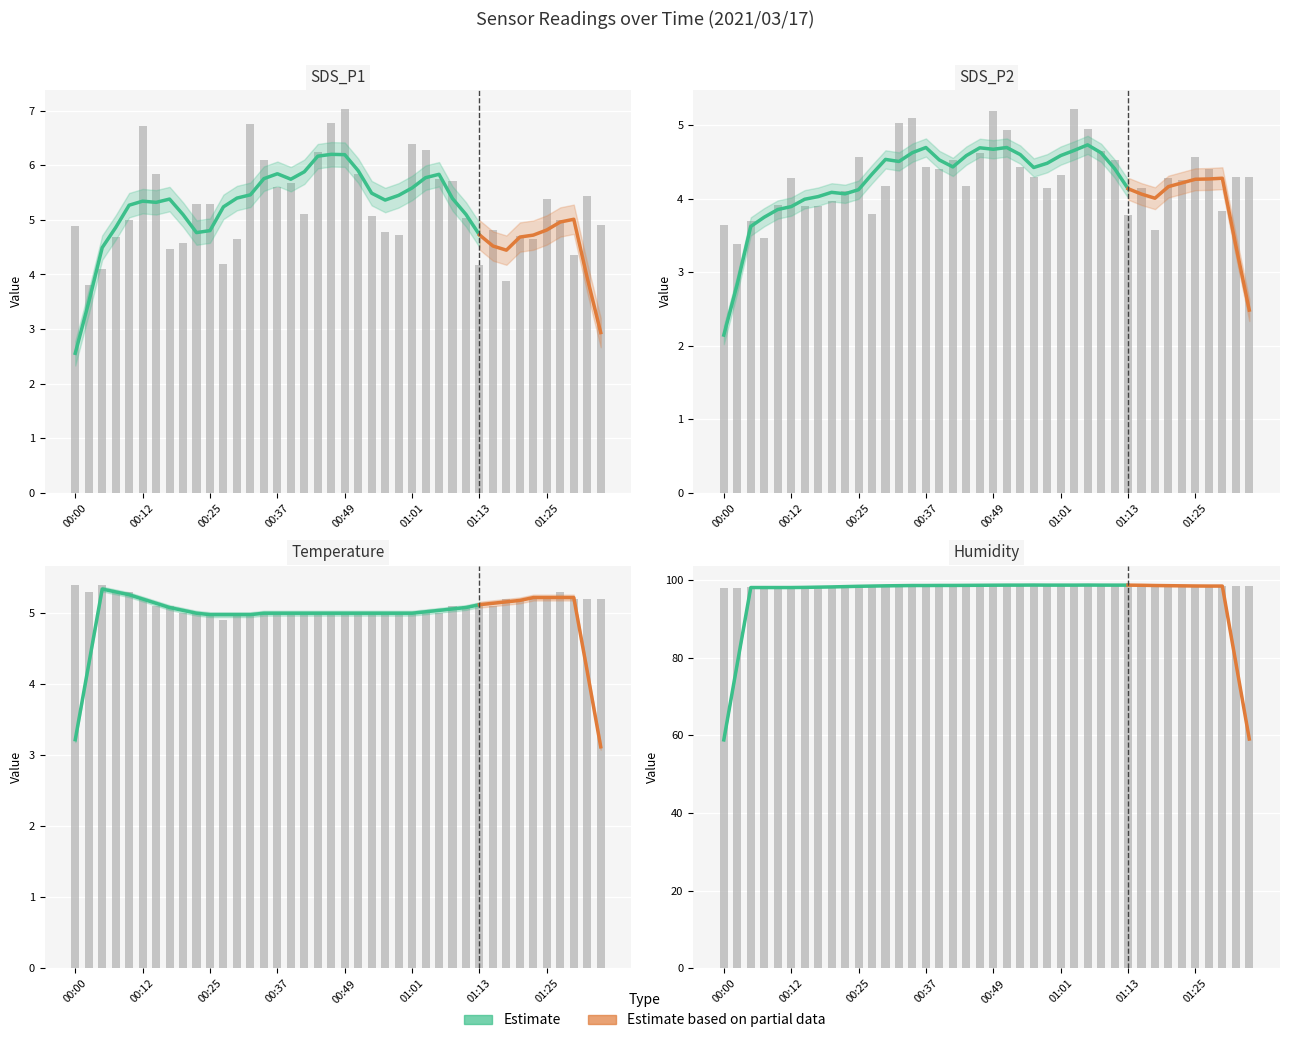

Which series changed the most between 00:25 and 01:21?

SDS_P1